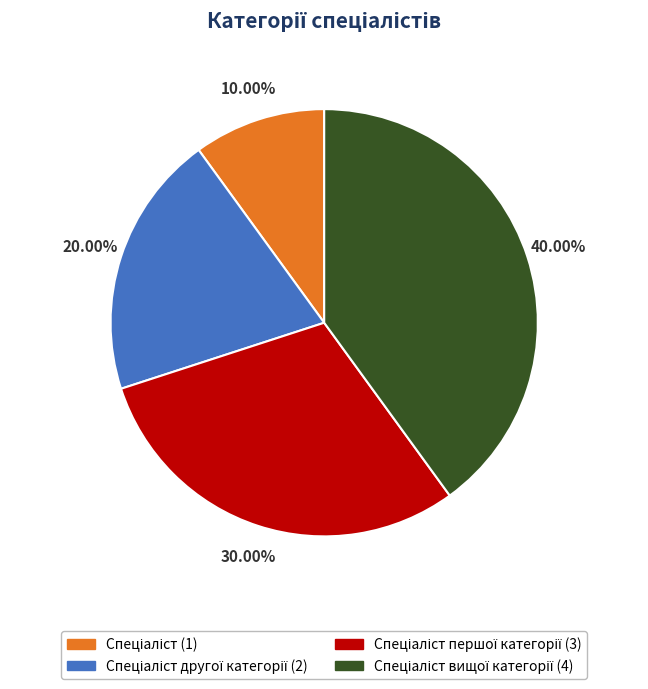

Count the number of slices in the pie.

4